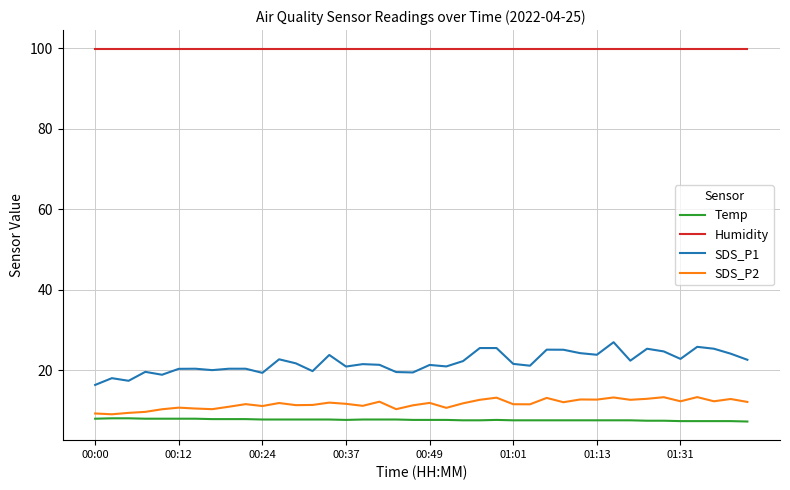

What is the average value of the Humidity series?

99.9